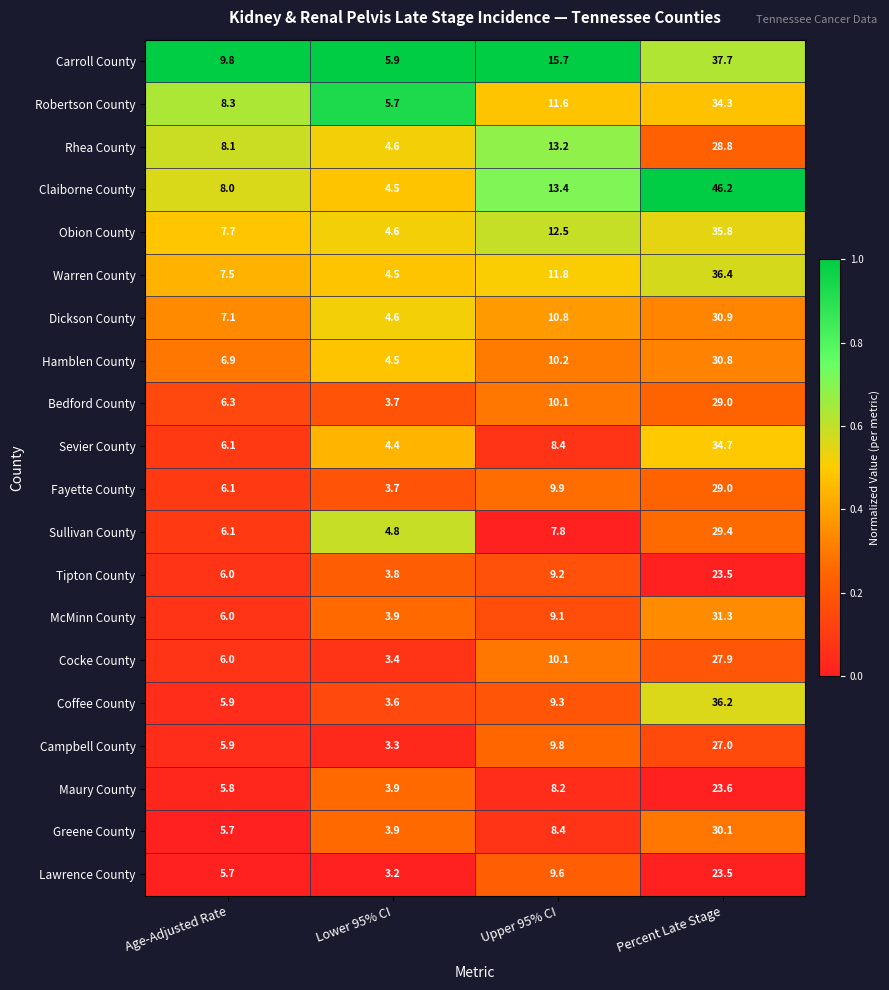

At which category is the sum across all series the highest?

Percent Late Stage